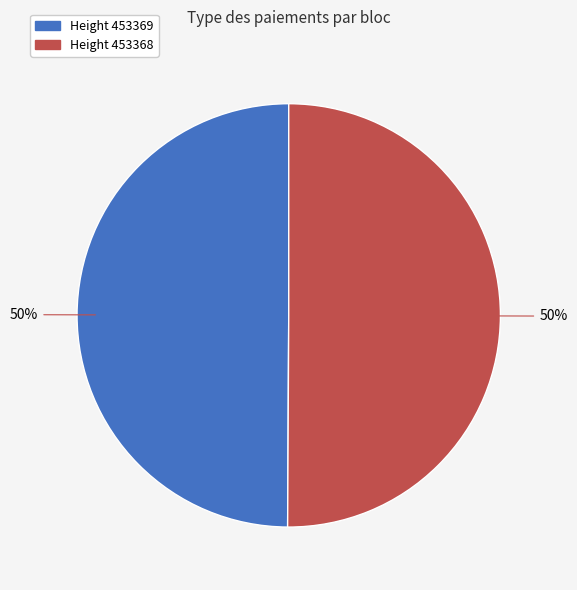

How many segments does this pie chart have?

2